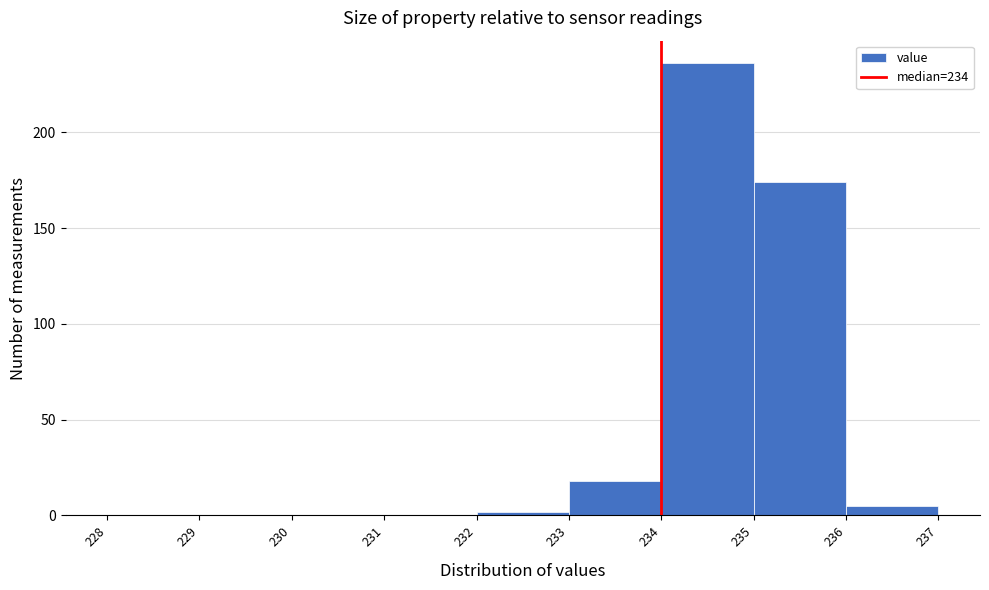

Reading left to right, transcribe this chart: for each bar, give the range it covers on the x-axis and its height. The values are not printed on the chart, so give them approximately, as read against the axis.

228 to 229: 0
229 to 230: 0
230 to 231: 0
231 to 232: 0
232 to 233: under 5
233 to 234: 20
234 to 235: 235
235 to 236: 175
236 to 237: 5